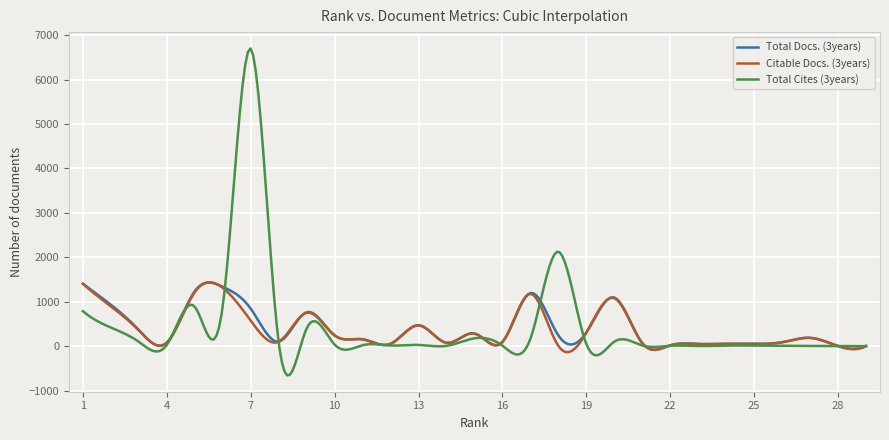

What is the greatest value displayed?

6703.0